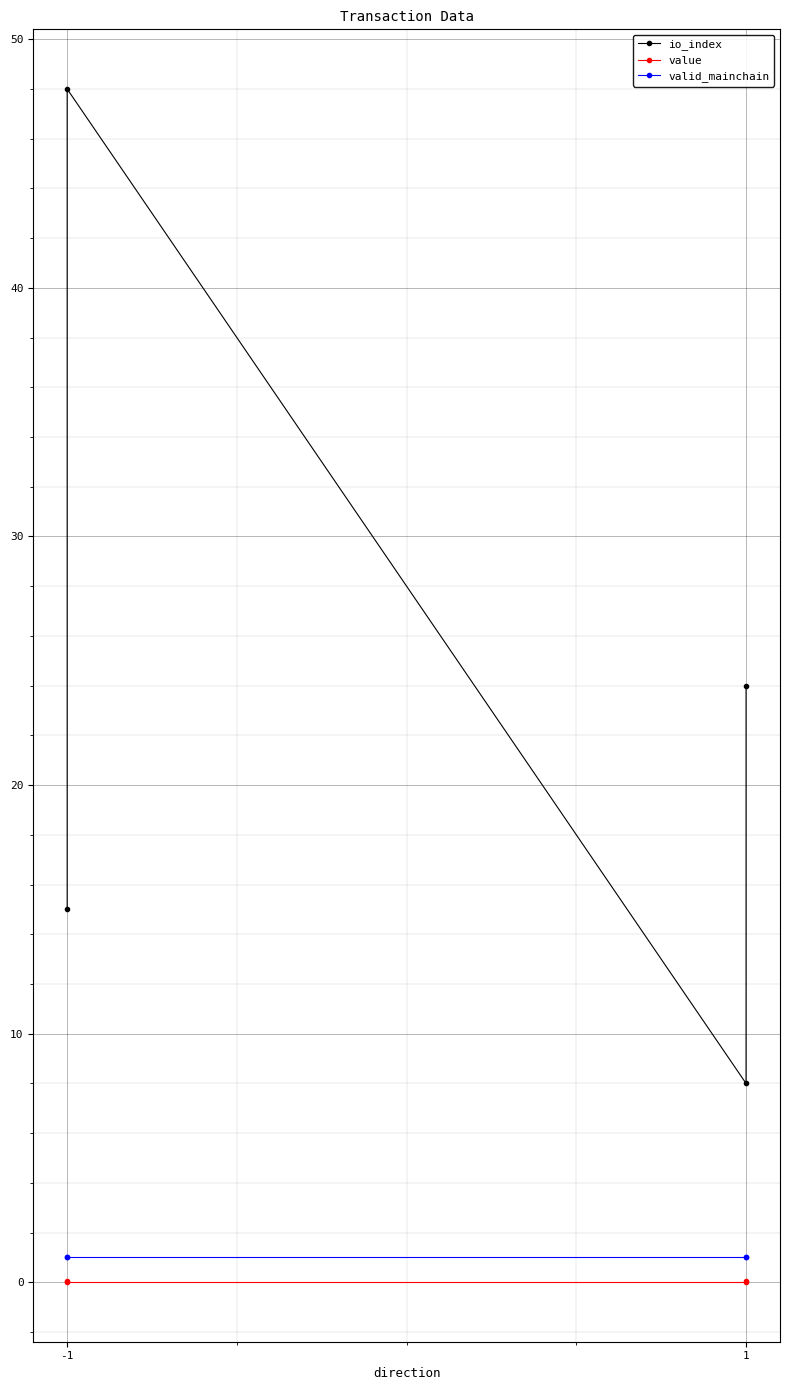

How many values in the io_index series exceed 24?

1